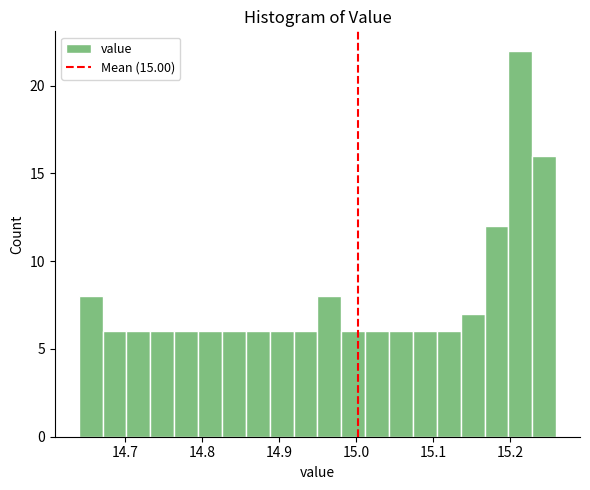

Read against the x-axis, roughly where is the centre of the tallest bar?

15.21